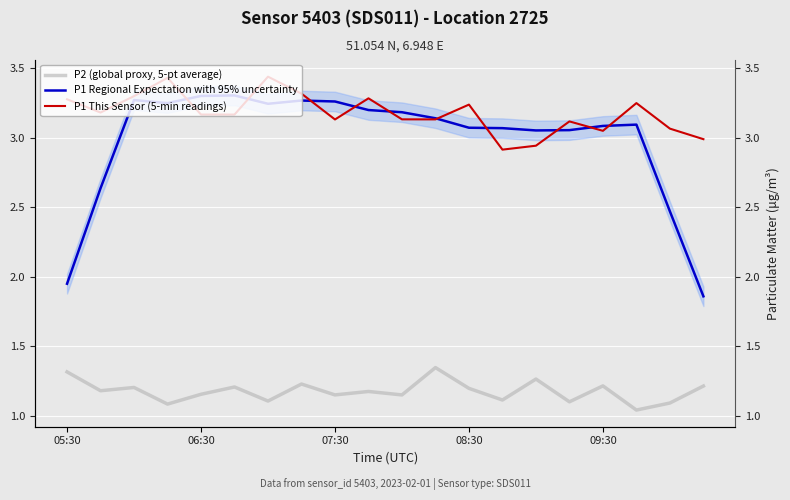

Is it true that P2 (global proxy, 5-pt average) equals 1.2 at 07:30?

True